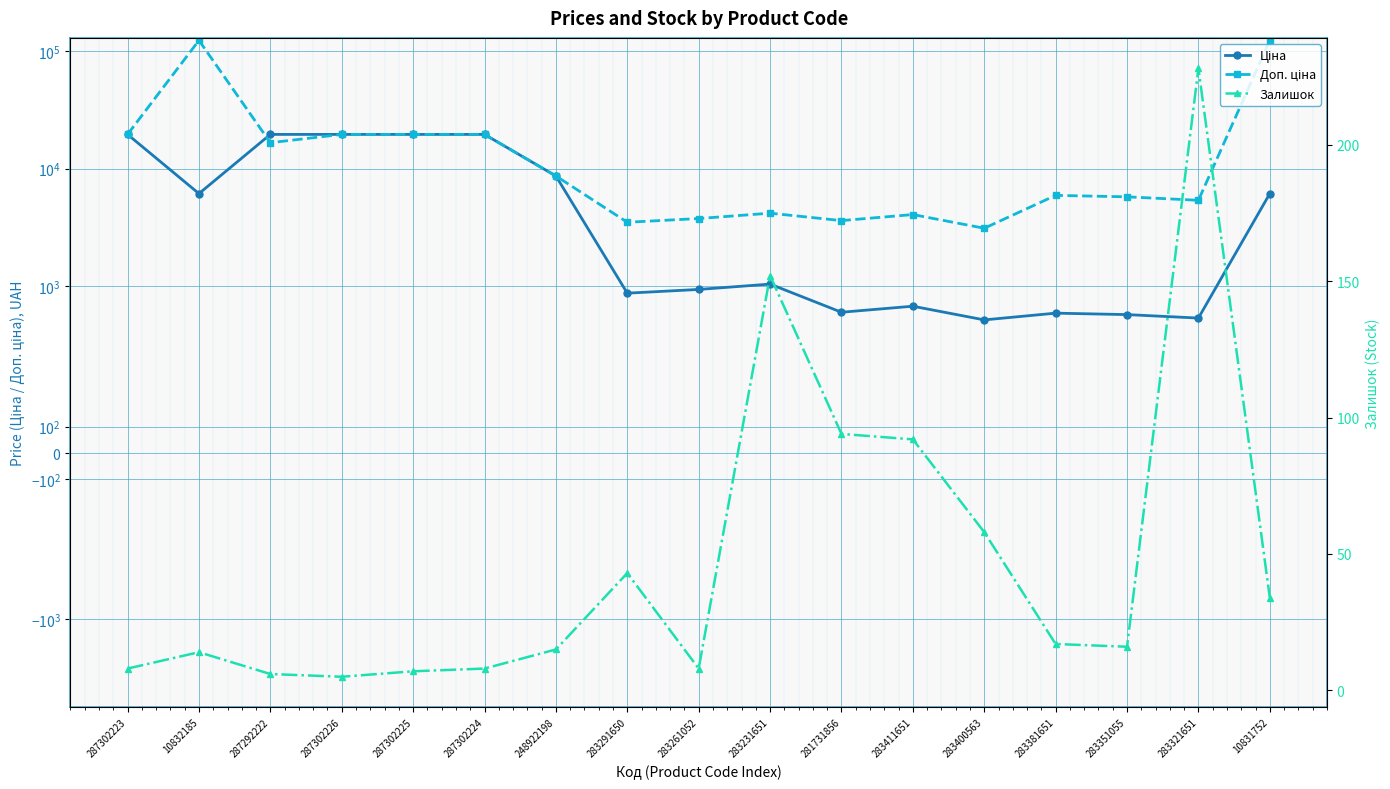

What is the difference between the maximum and minimum values in the Доп. ціна series?

119744.8